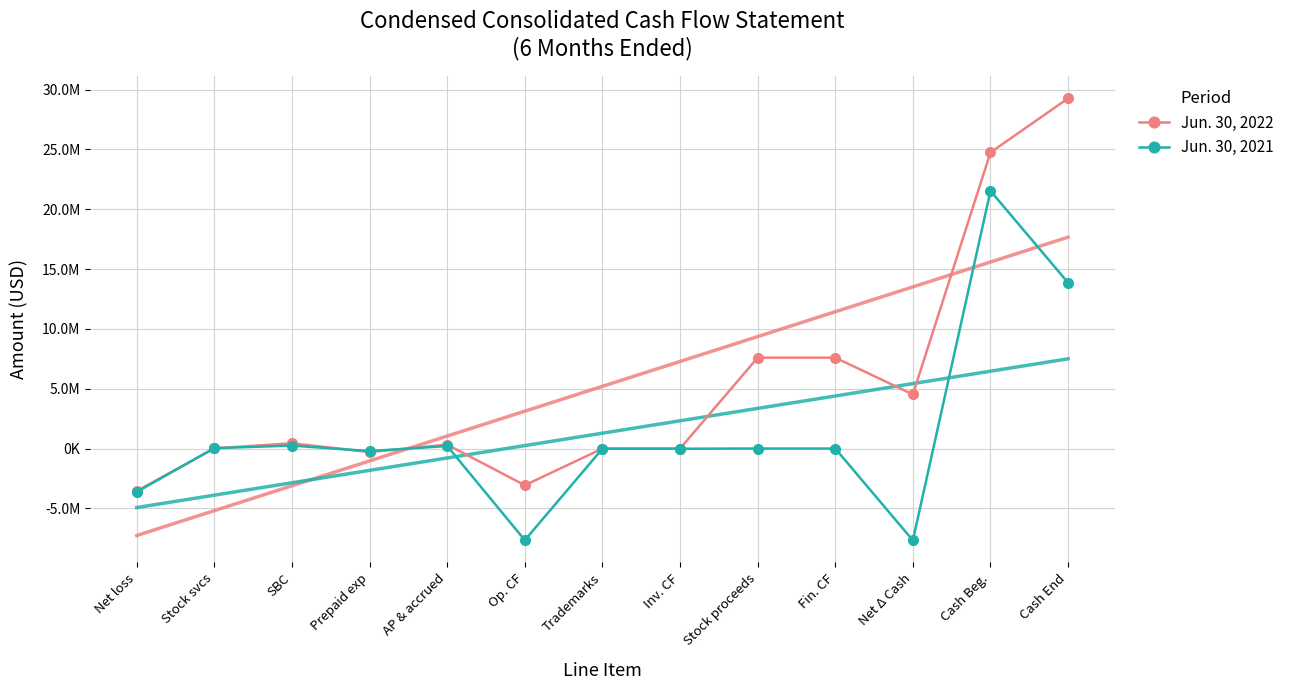

The Jun. 30, 2021 series shows 13855982 at Cash End. True or false?

True